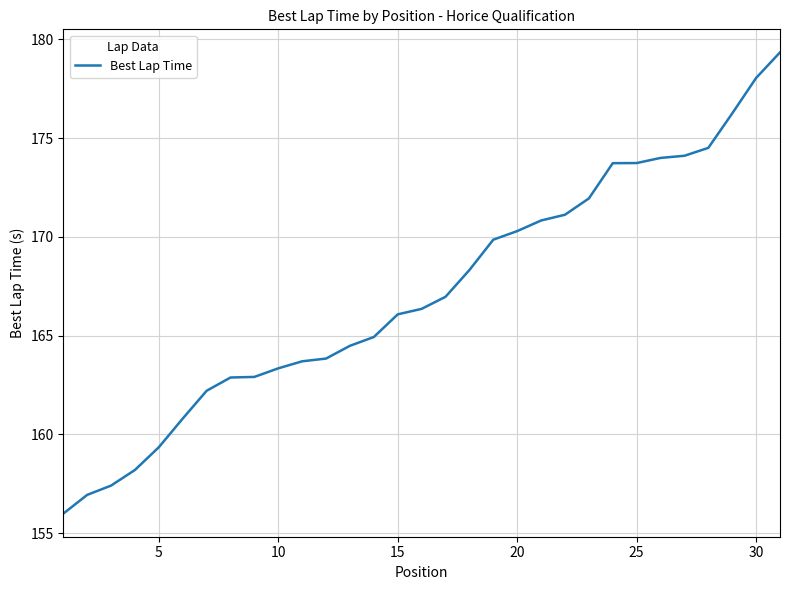

What is the maximum value shown in the chart?

179.3